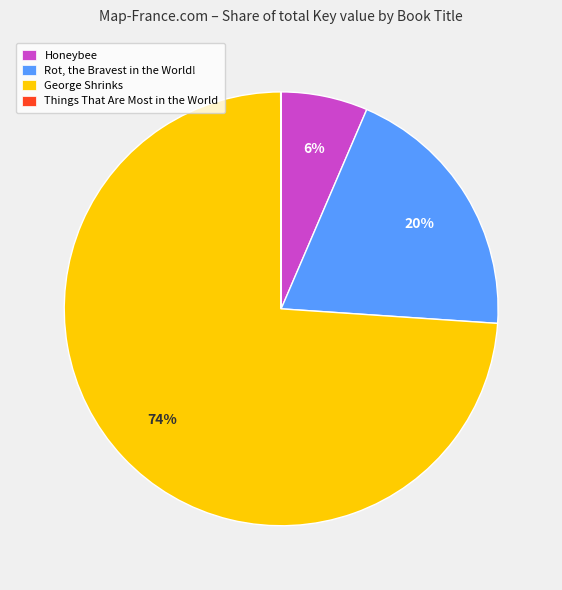

To the nearest percent, what is the average slice percentage?

25%